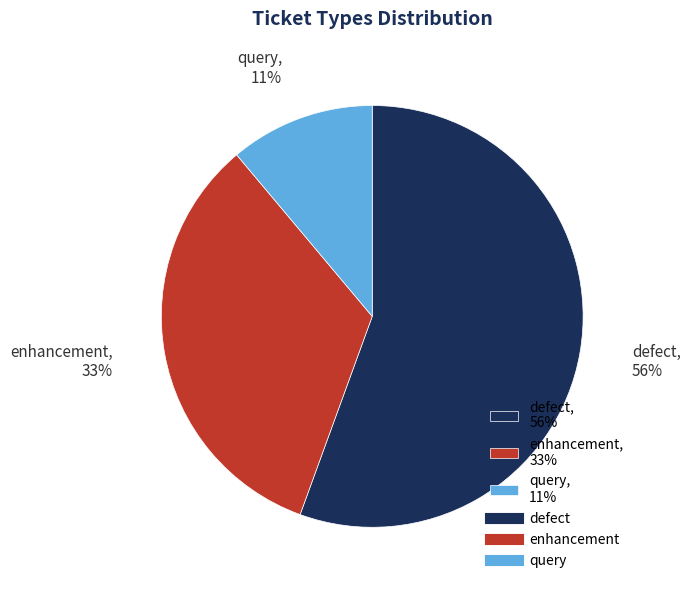

To the nearest percent, what is the combined percentage of defect, 56% and query, 11%?

67%